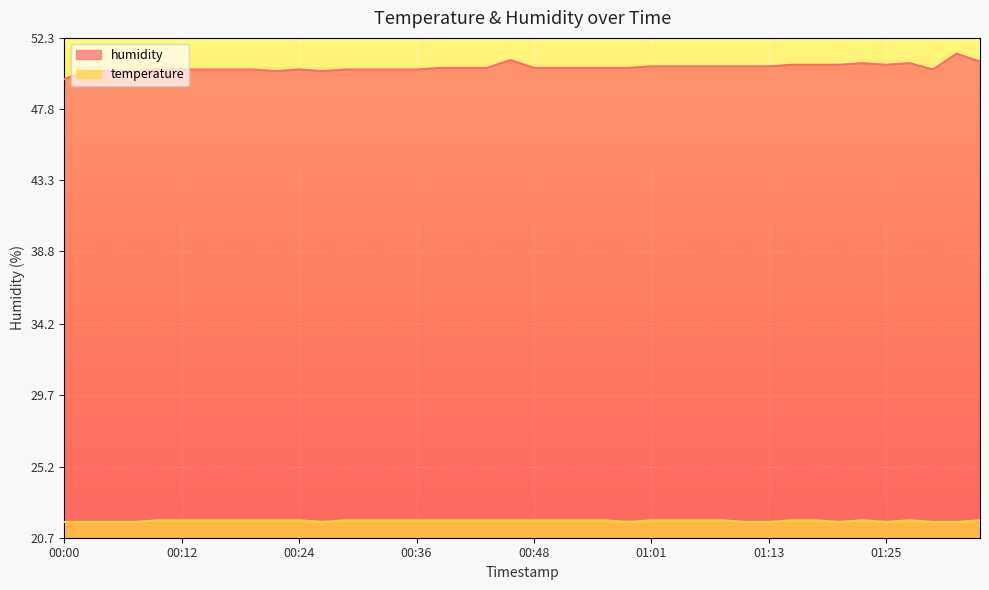

What is the sum of the temperature values at 00:10 and 00:00?

43.5